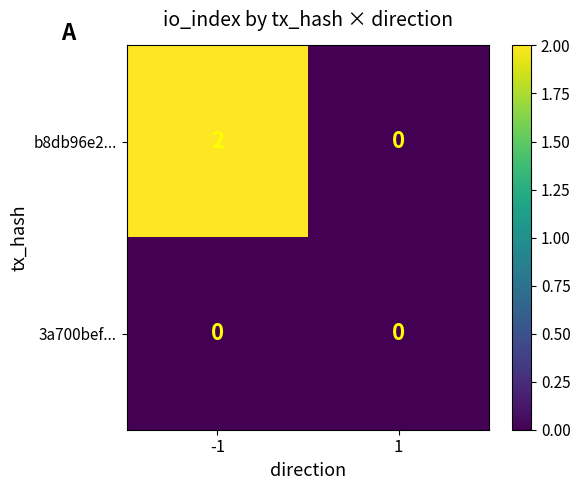

Which series has the largest range (max minus min)?

b8db96e2...